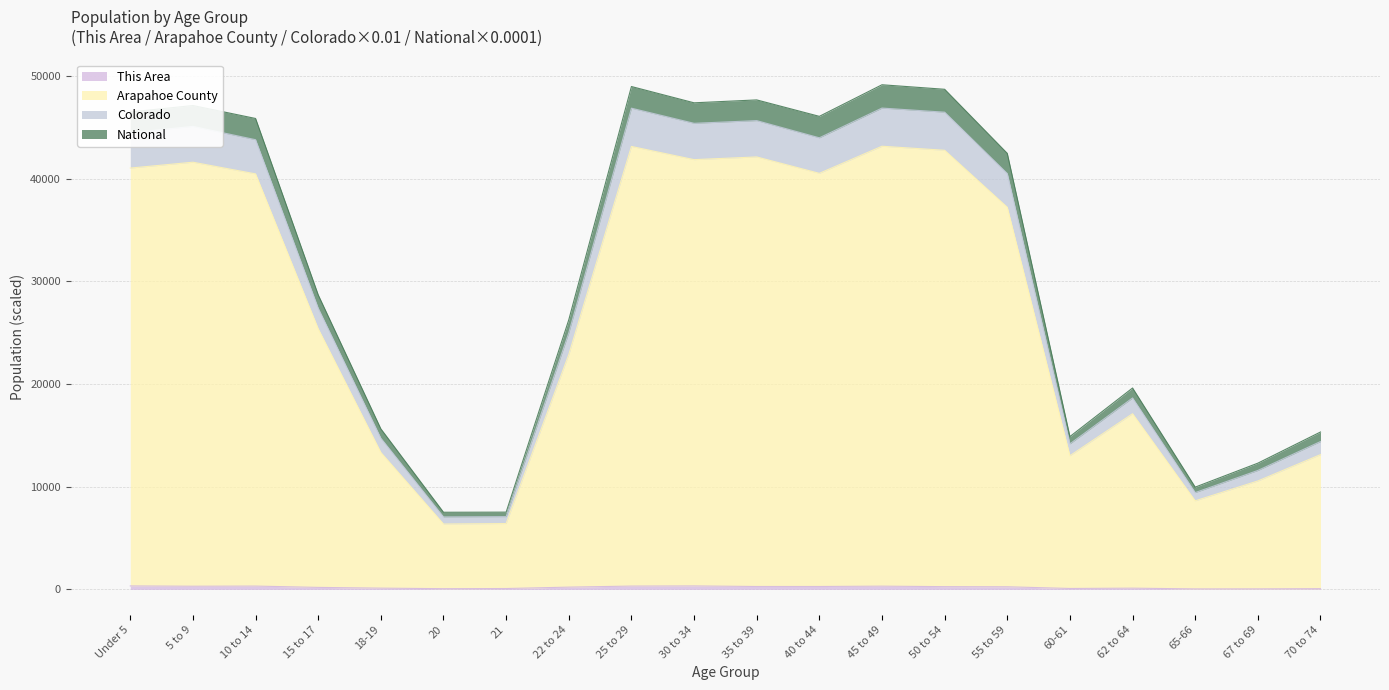

Is it true that National equals 72120.9 at 35 to 39?

False